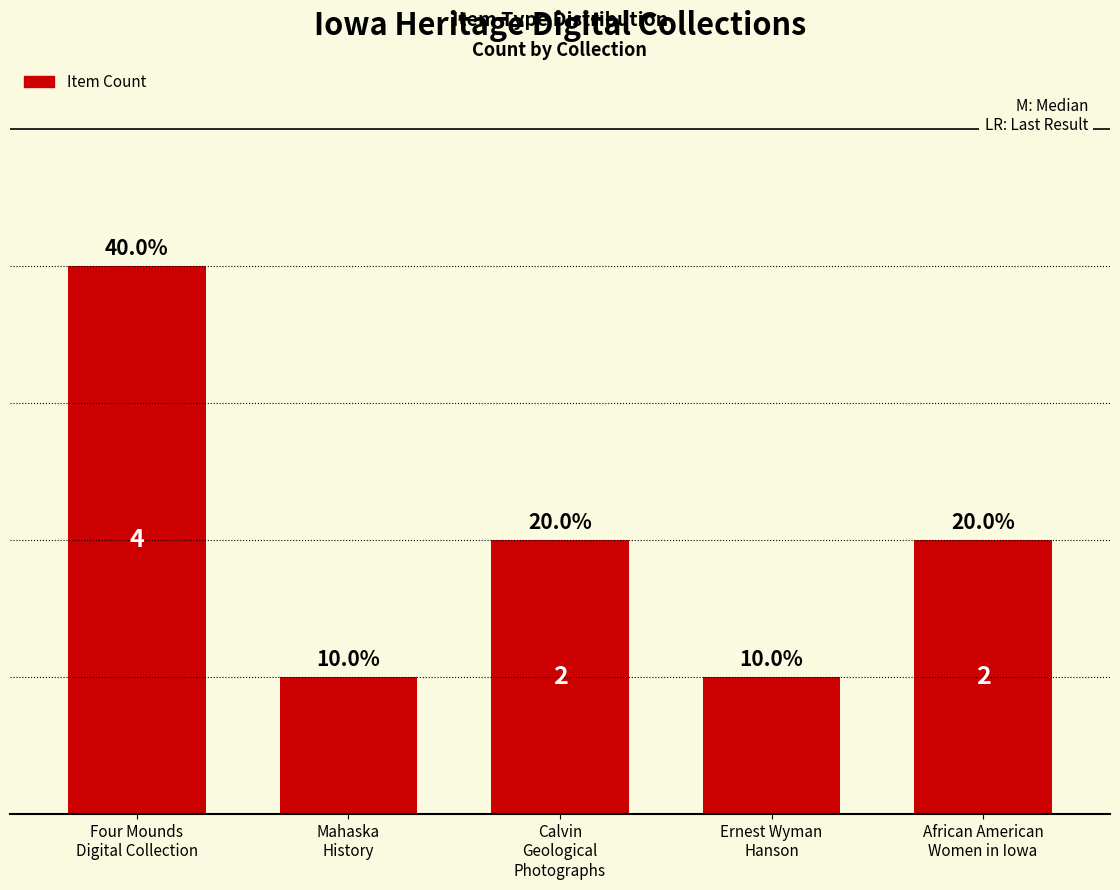

At which category does the chart reach its minimum across all series?

Mahaska
History